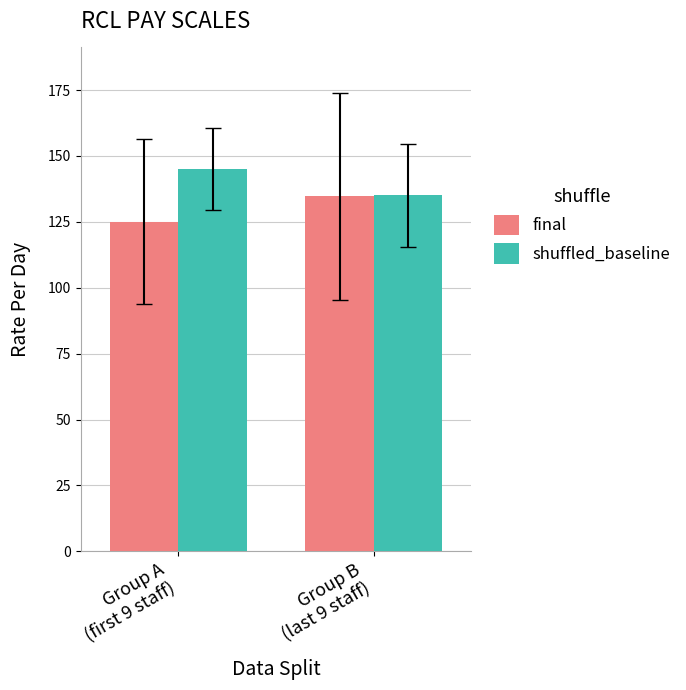

Which series has the largest total across all categories?

shuffled_baseline